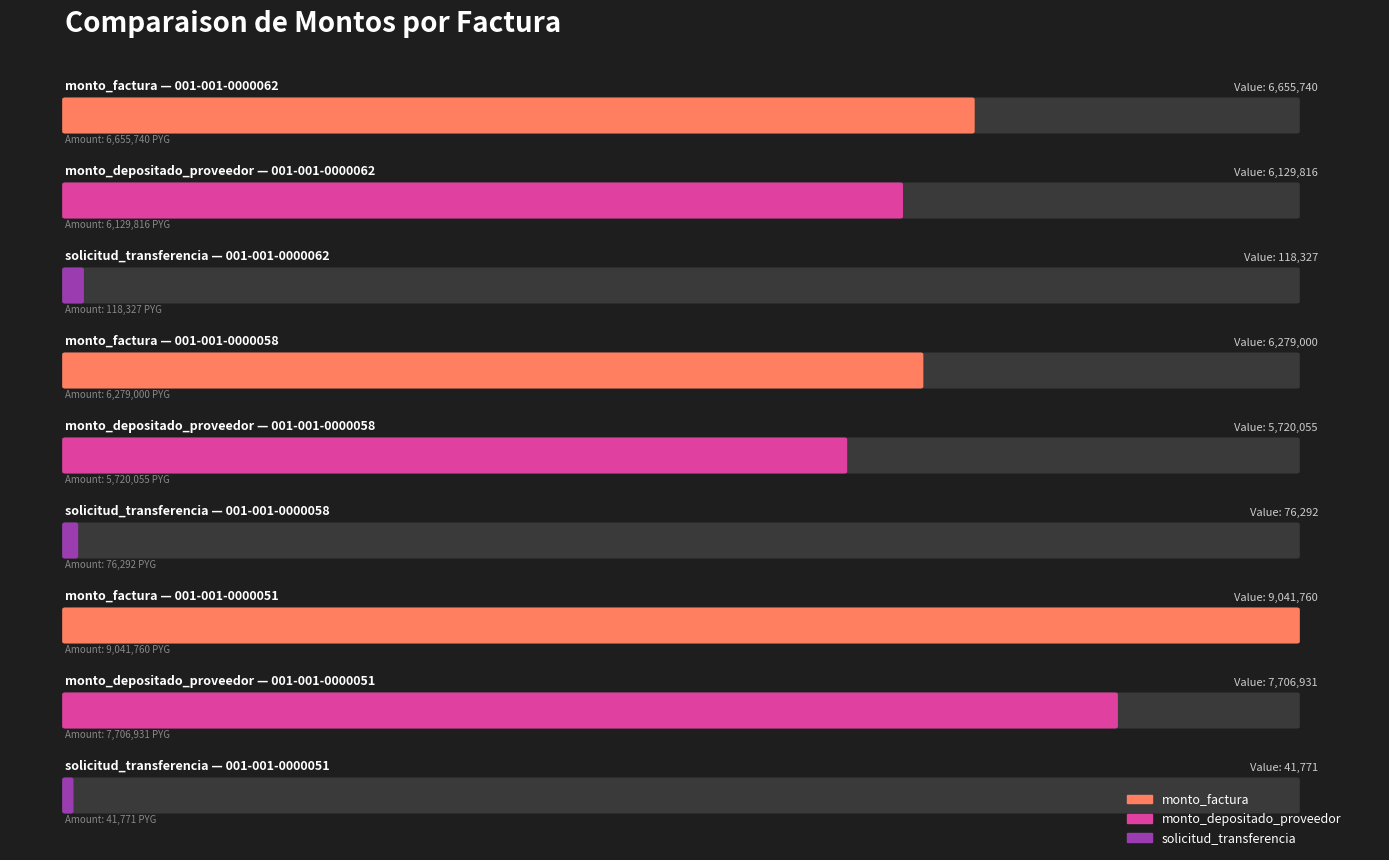

What is the average value of the monto_depositado_proveedor series?

6518934